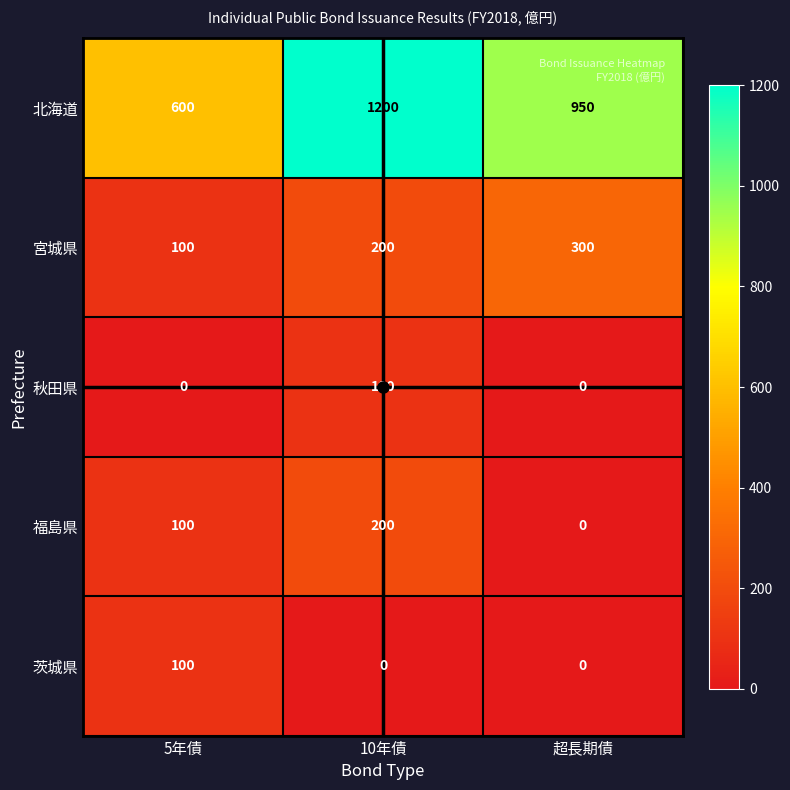

List the labels in order of 北海道 value, largest first.

10年債, 超長期債, 5年債